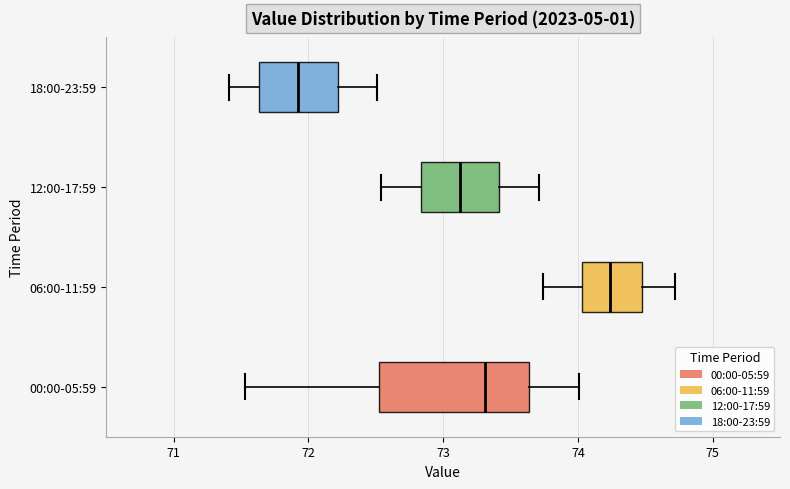

Reading bottom to top, read every box against the x-axis: the position of its median line, the range the box covers, and the ends of its whiskers. The values are not printed on the chart, so give them approximately, as read against the axis.

00:00-05:59: median 73.3, box 72.5 to 73.6, whiskers 71.5 to 74.0
06:00-11:59: median 74.2, box 74.0 to 74.5, whiskers 73.7 to 74.7
12:00-17:59: median 73.1, box 72.8 to 73.4, whiskers 72.5 to 73.7
18:00-23:59: median 71.9, box 71.6 to 72.2, whiskers 71.4 to 72.5